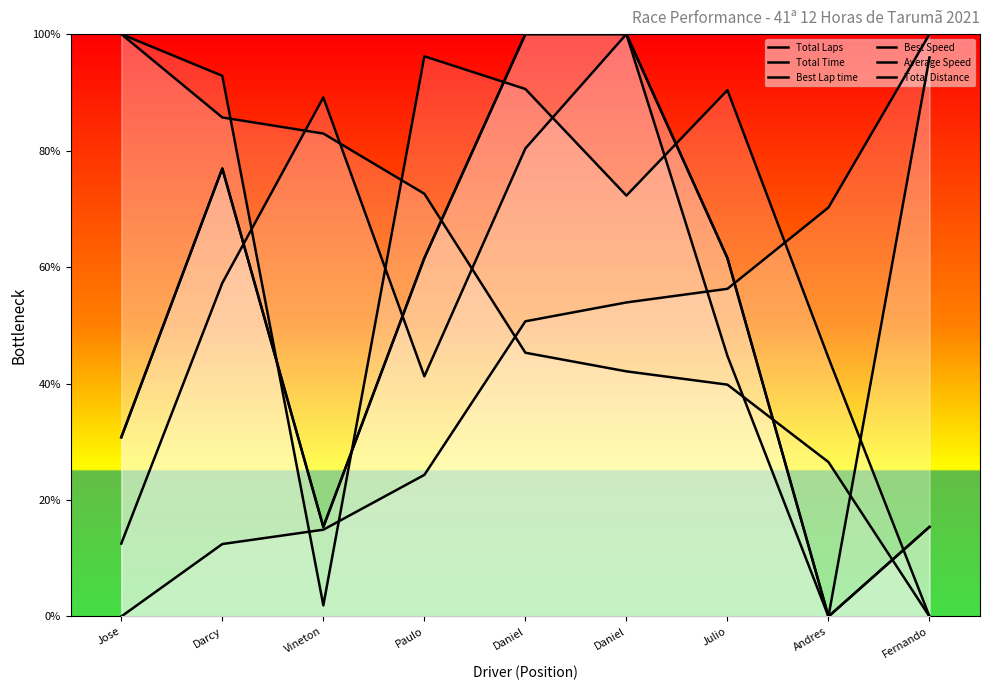

At Fernando, list the series in order from smallest to largest.

Total Time, Best Speed, Total Distance, Total Laps, Average Speed, Best Lap time